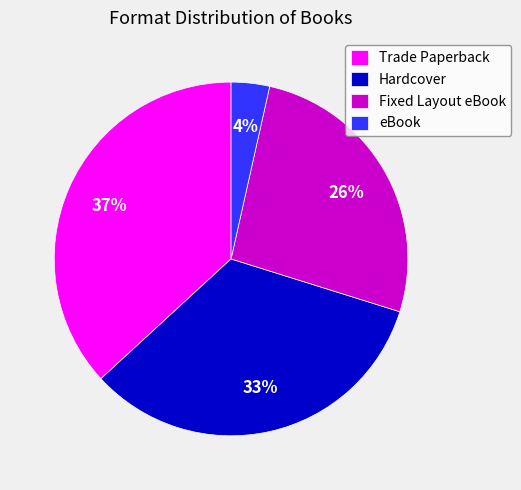

To the nearest percent, what is the difference between the Trade Paperback and Fixed Layout eBook slice percentages?

11%